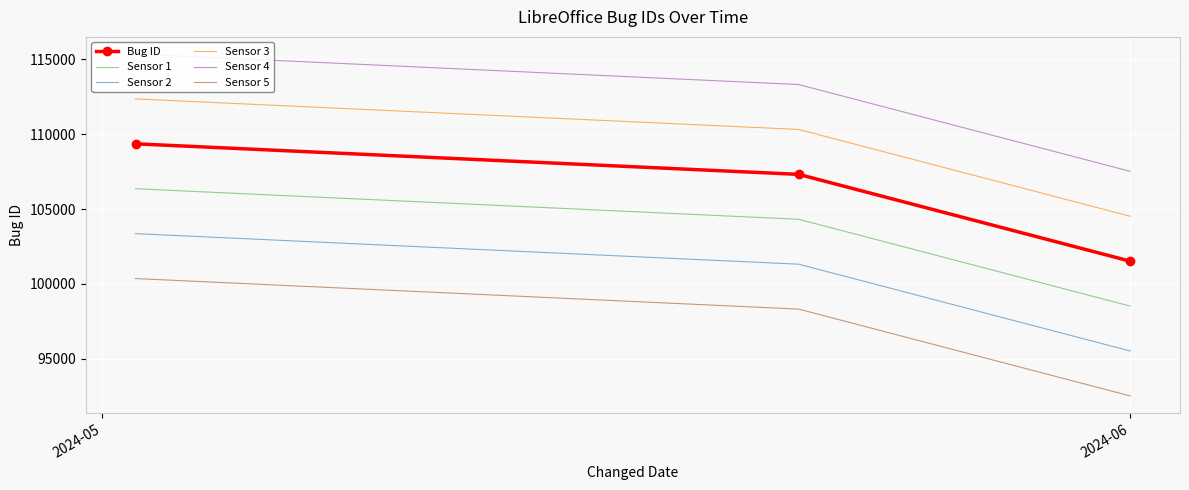

What is the lowest value of the Sensor 5 series?

92522